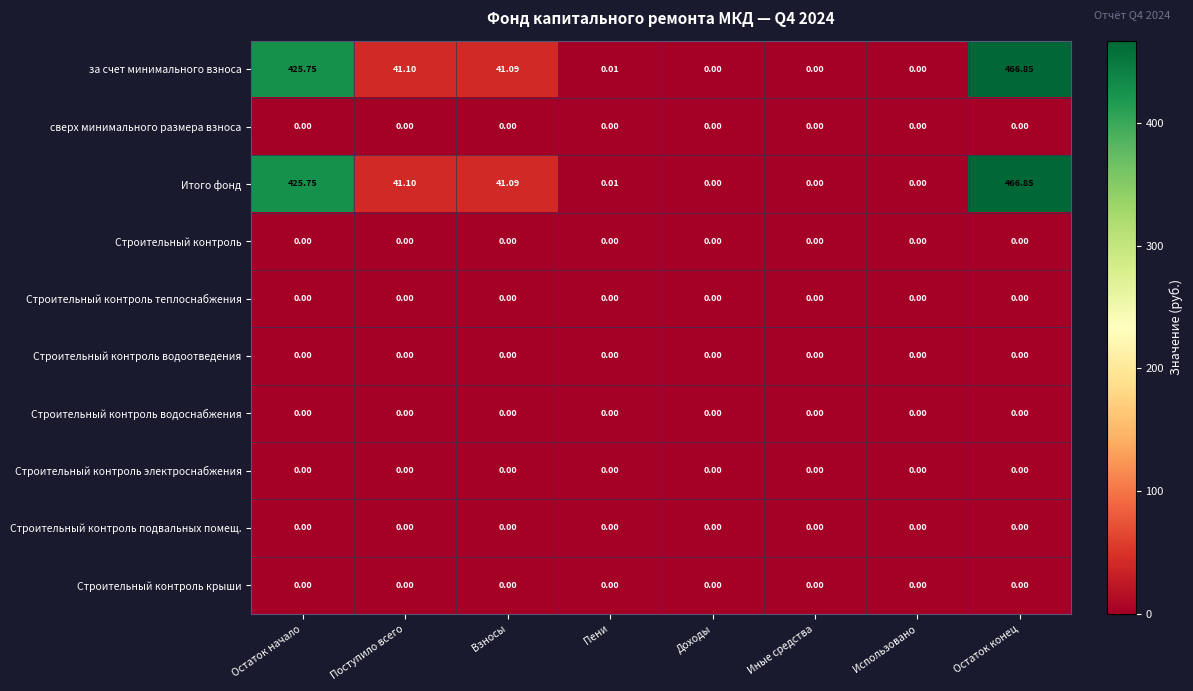

At which category does the chart reach its peak across all series?

Остаток конец